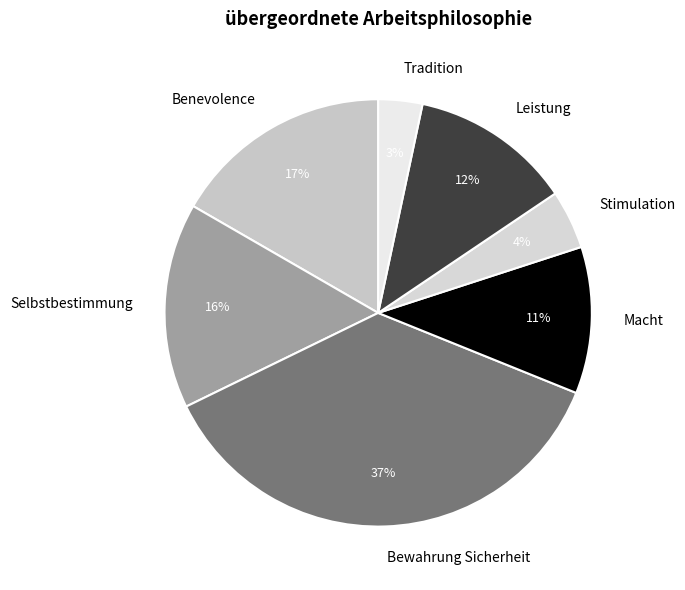

What is the largest slice in the pie chart?

Bewahrung Sicherheit